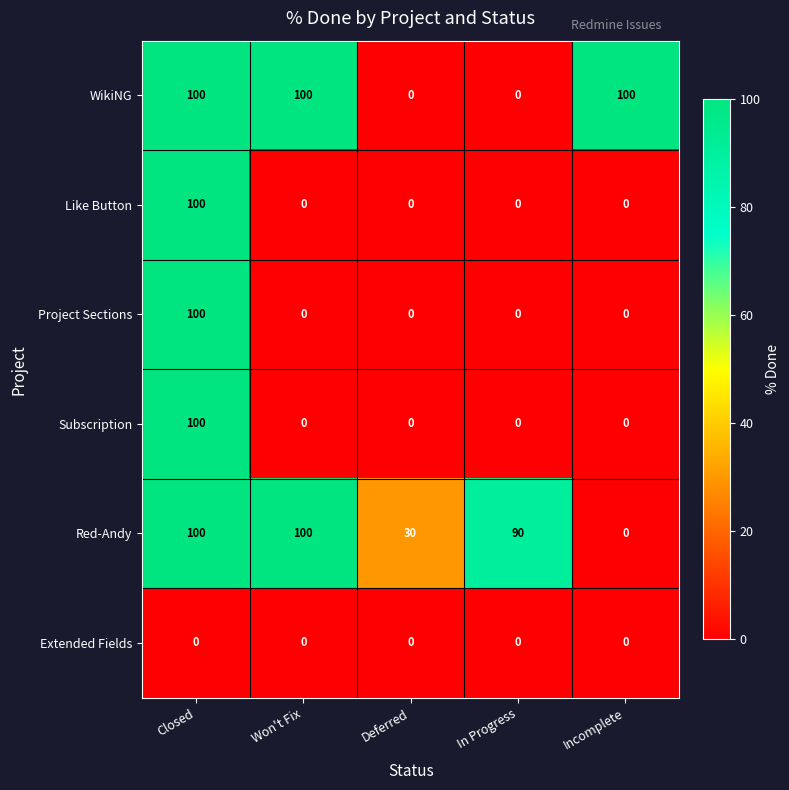

What is the spread (max minus min) of values at Closed?

100